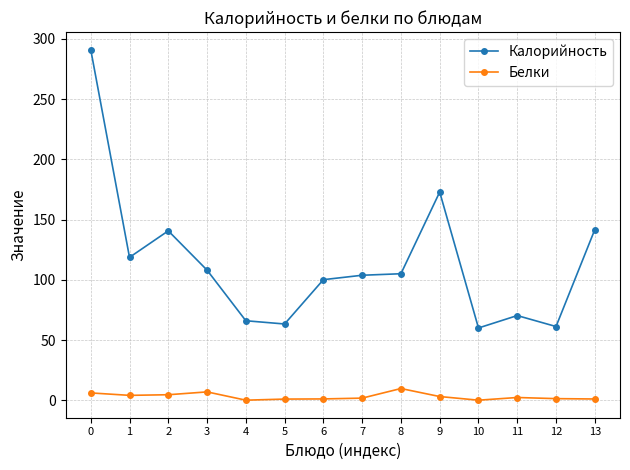

What is the value of the Калорийность point at the 6th from the left?

63.3